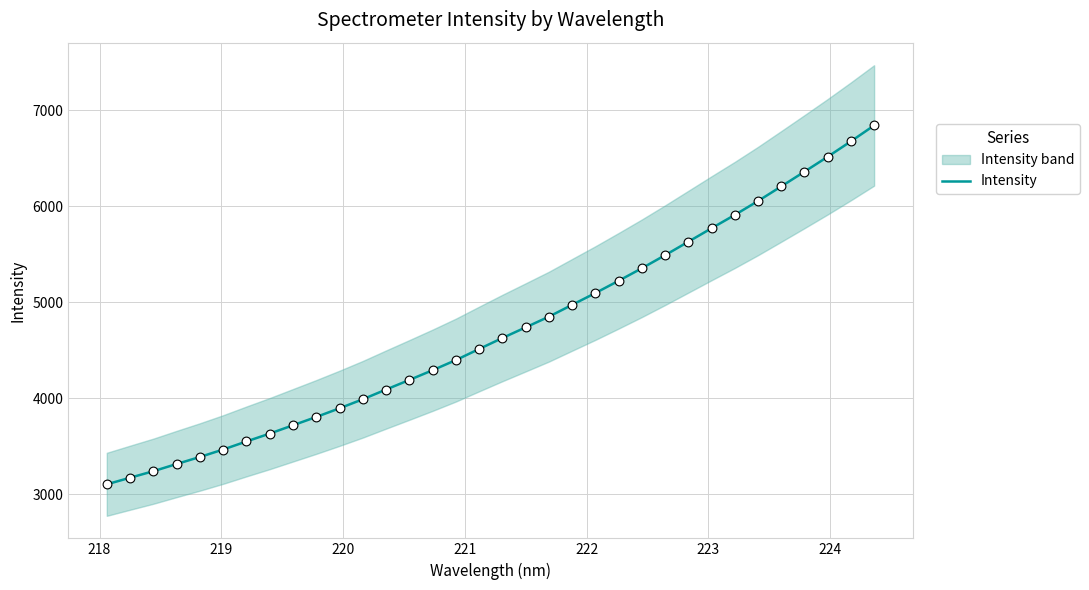

What is the minimum value for Intensity?

3105.0